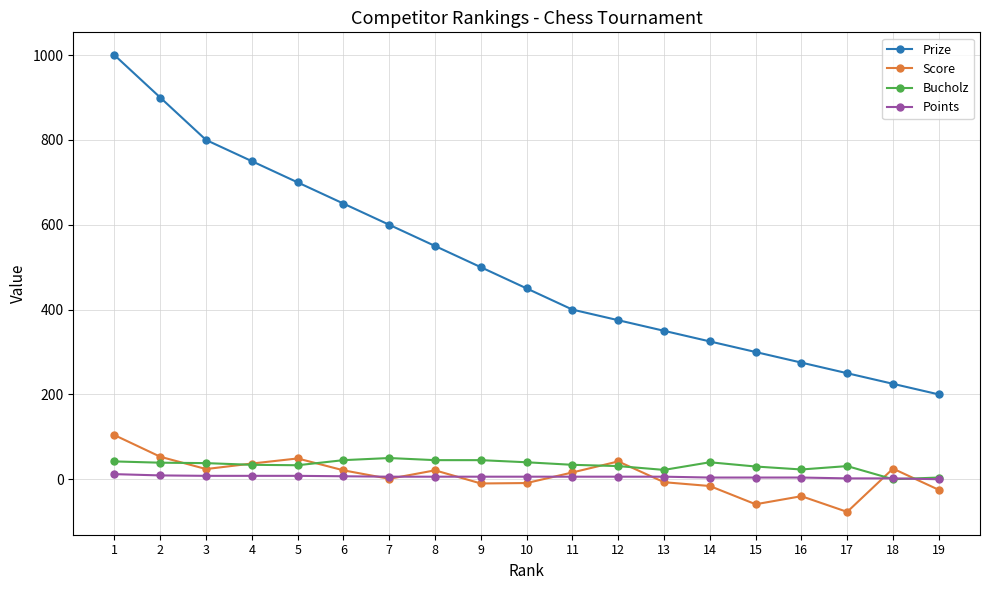

At which category is the sum across all series the highest?

1